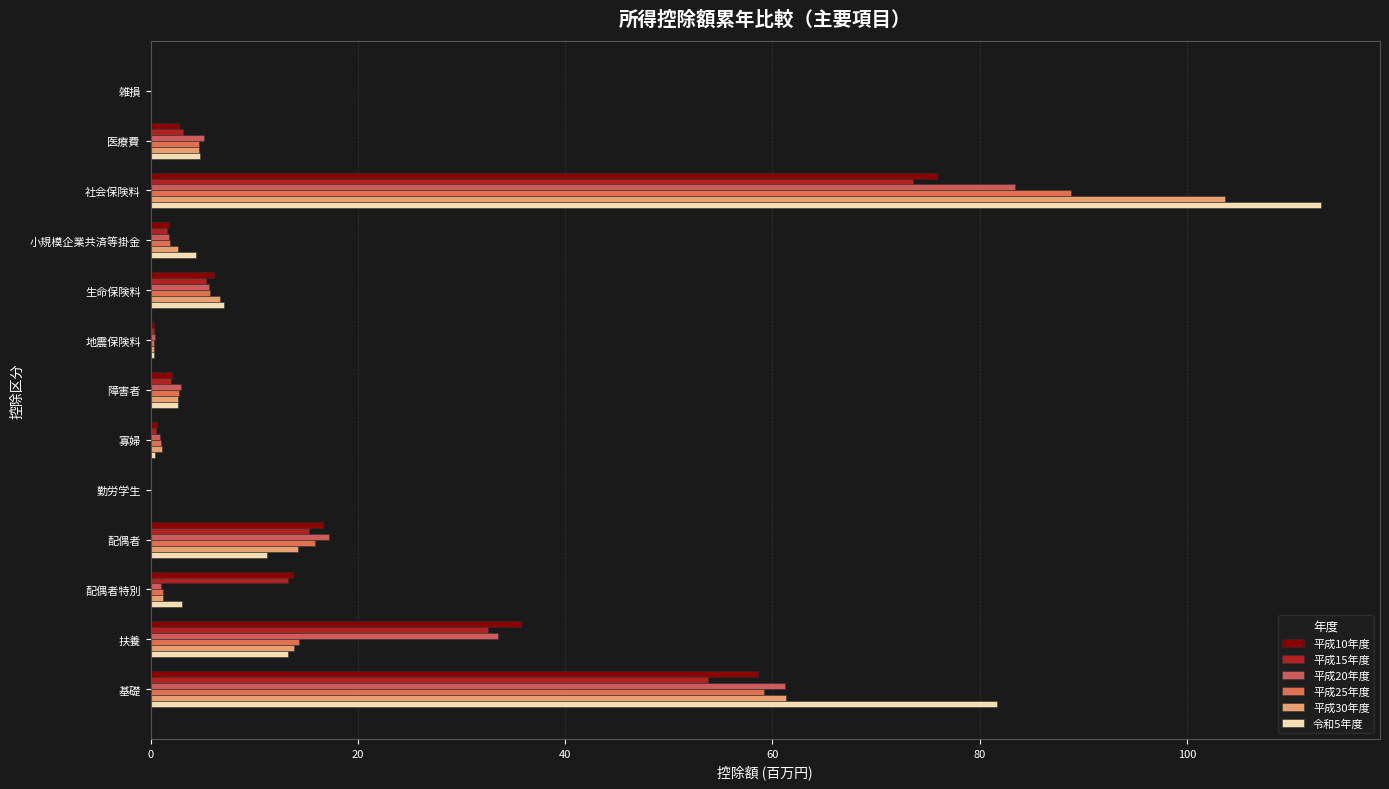

Which series has the largest range (max minus min)?

令和5年度